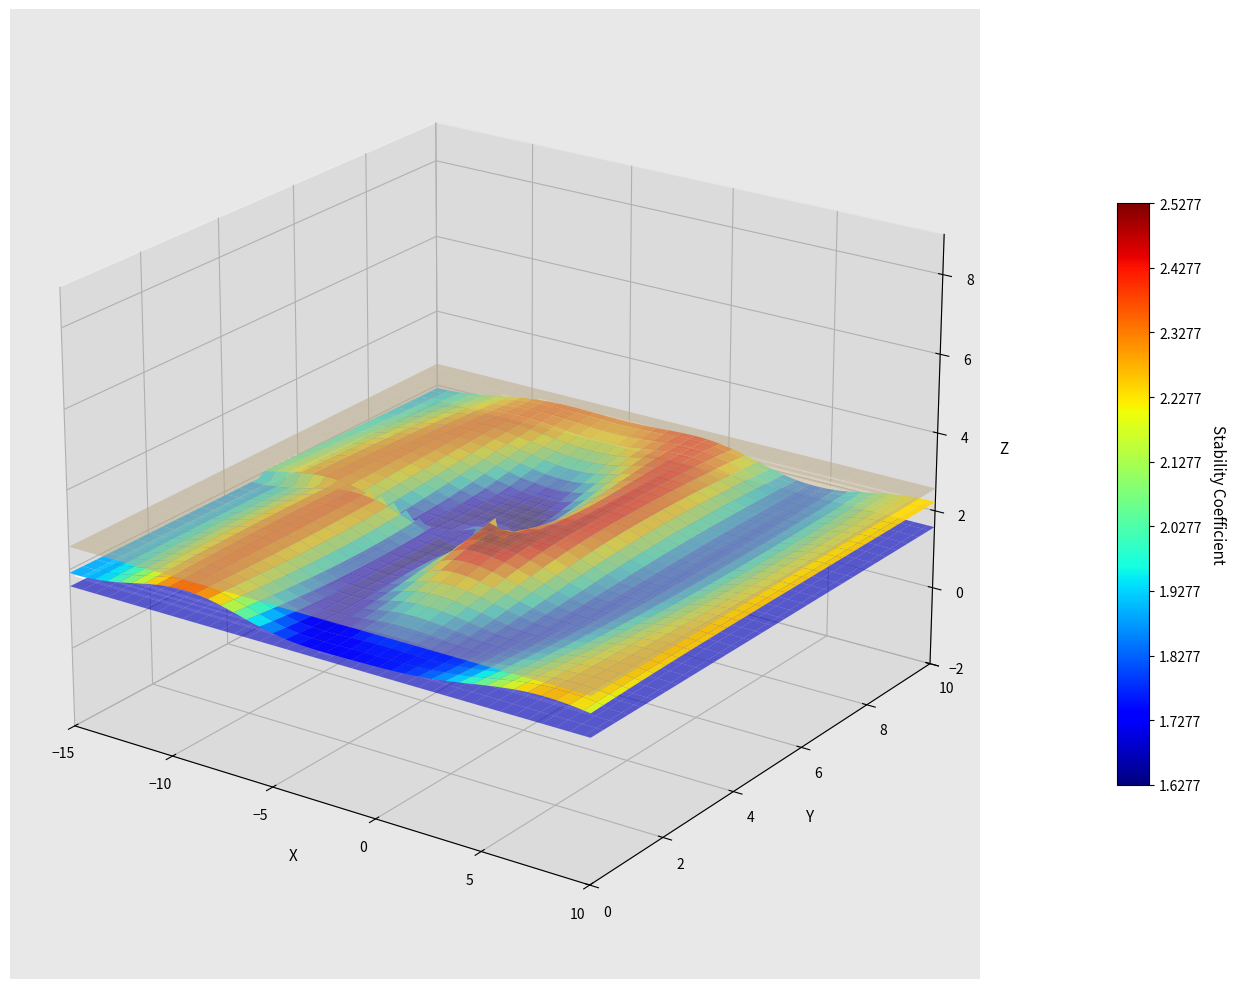

Which category has the lowest value across all series?

6